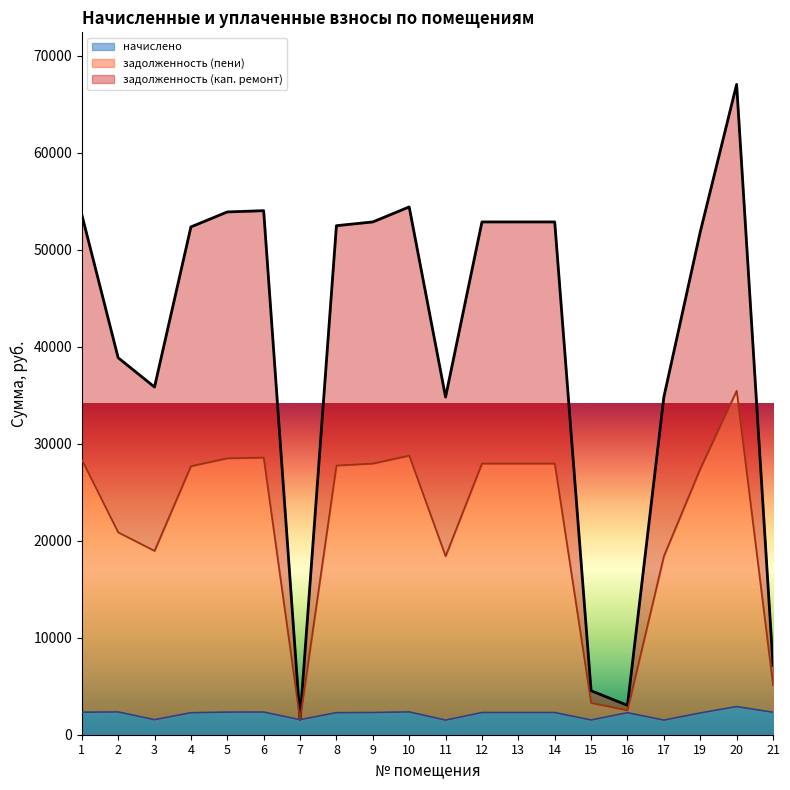

True or false: задолженность (пени) and начислено cross at least once.

False